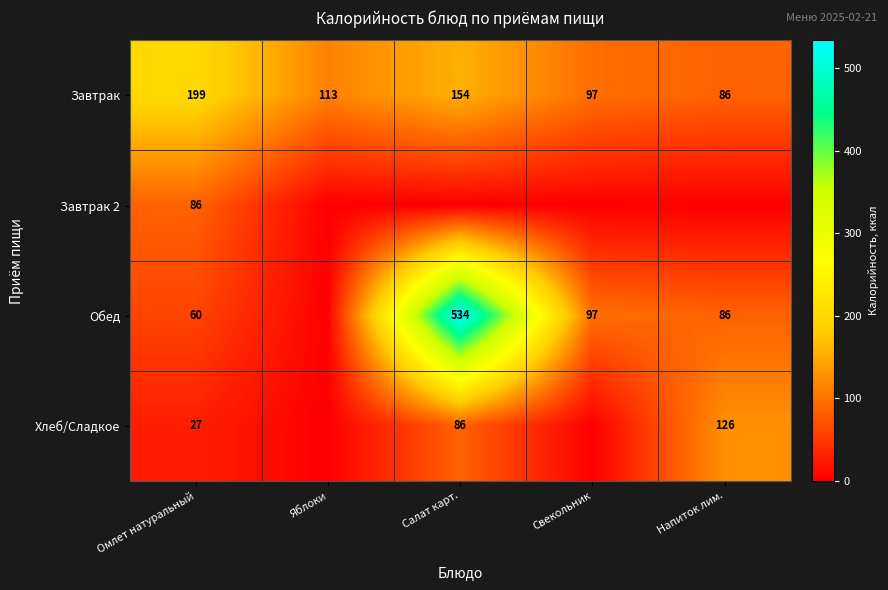

What is the difference between the Завтрак values at Яблоки and Салат карт.?

41